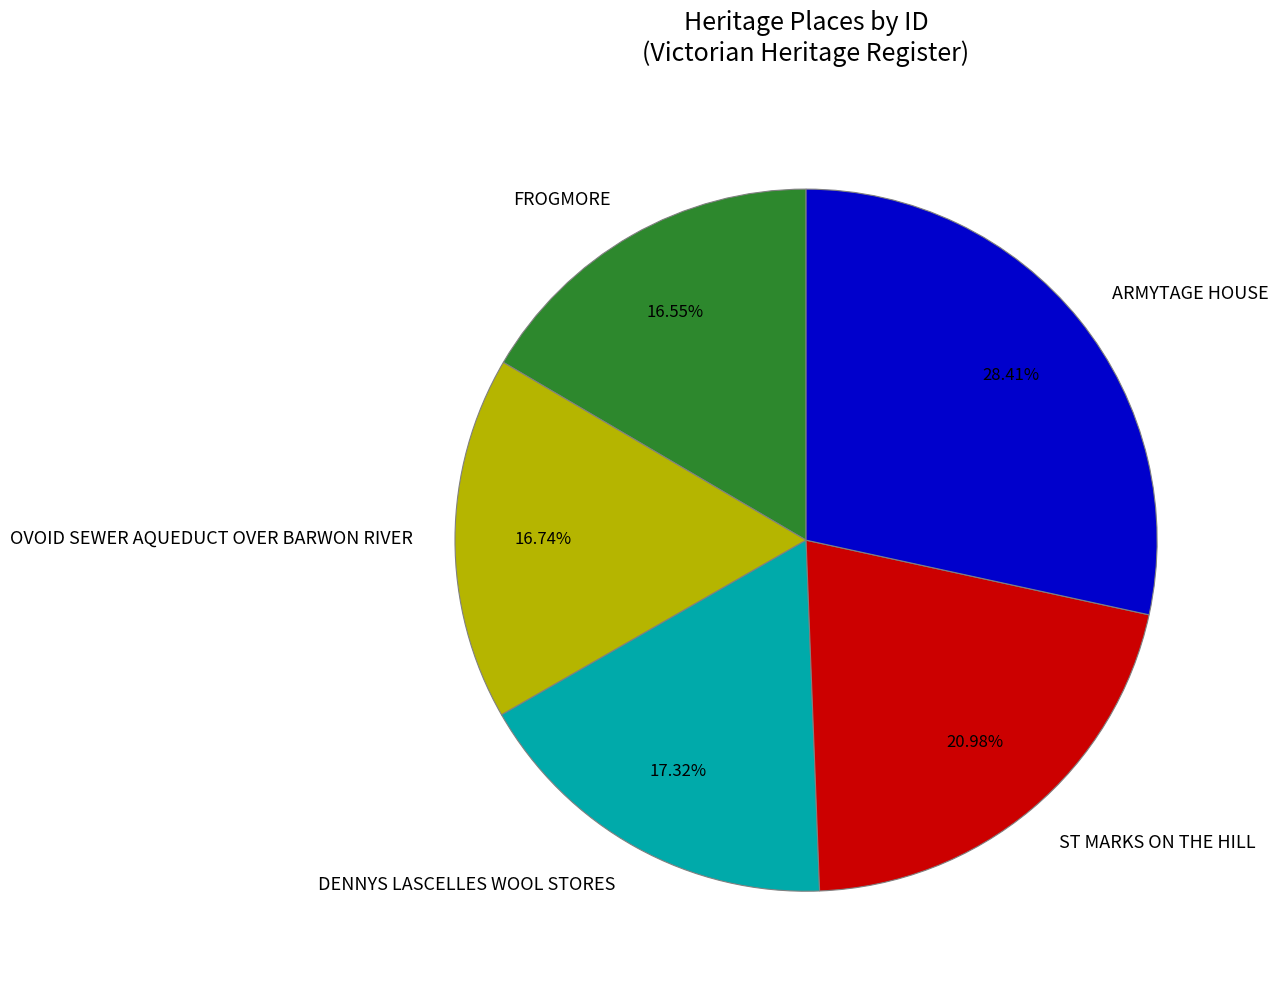

The ARMYTAGE HOUSE slice represents 37% of the pie. True or false?

False